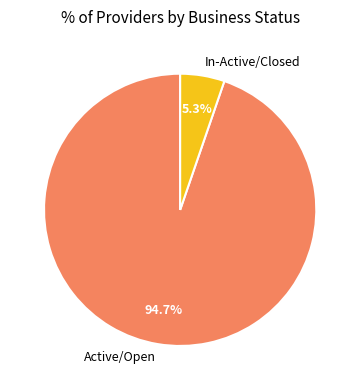

Is the sum of In-Active/Closed and Active/Open greater than half?

Yes